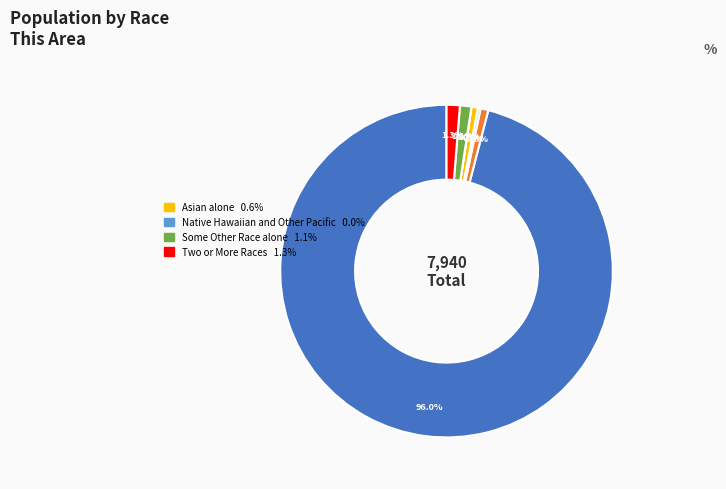

Is there a majority slice in this chart?

Yes